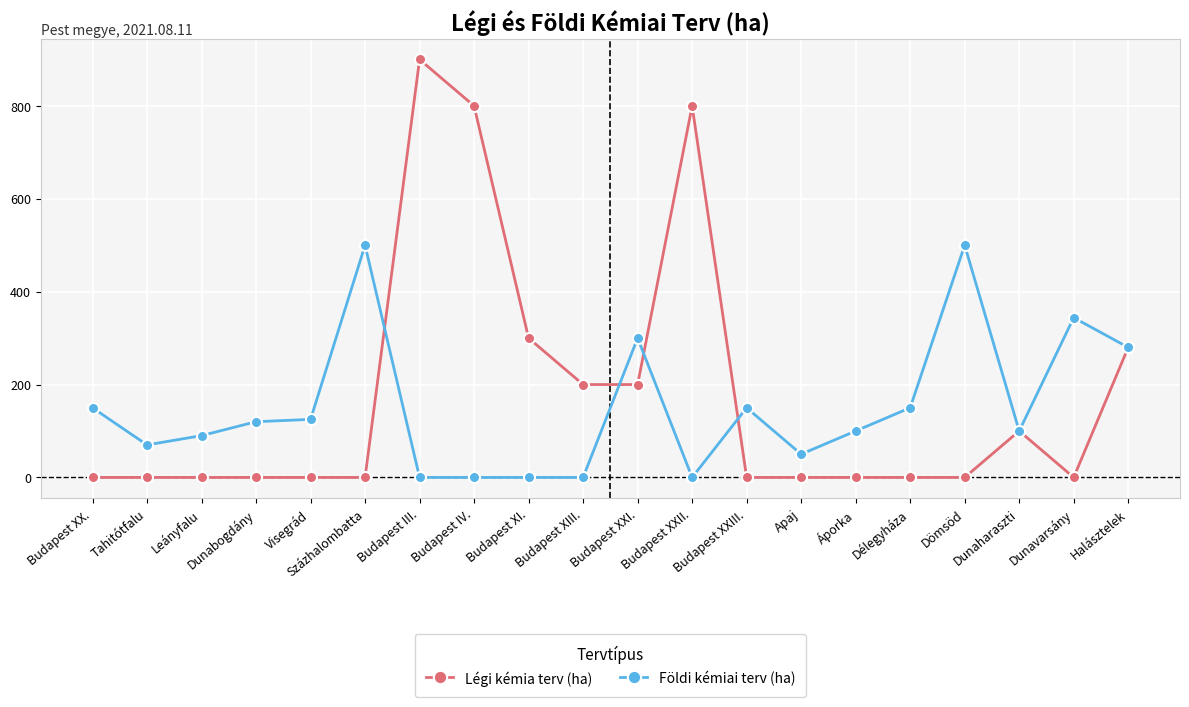

Is the value of Légi kémia terv (ha) at Halásztelek greater than the value of Földi kémiai terv (ha) at Visegrád?

Yes